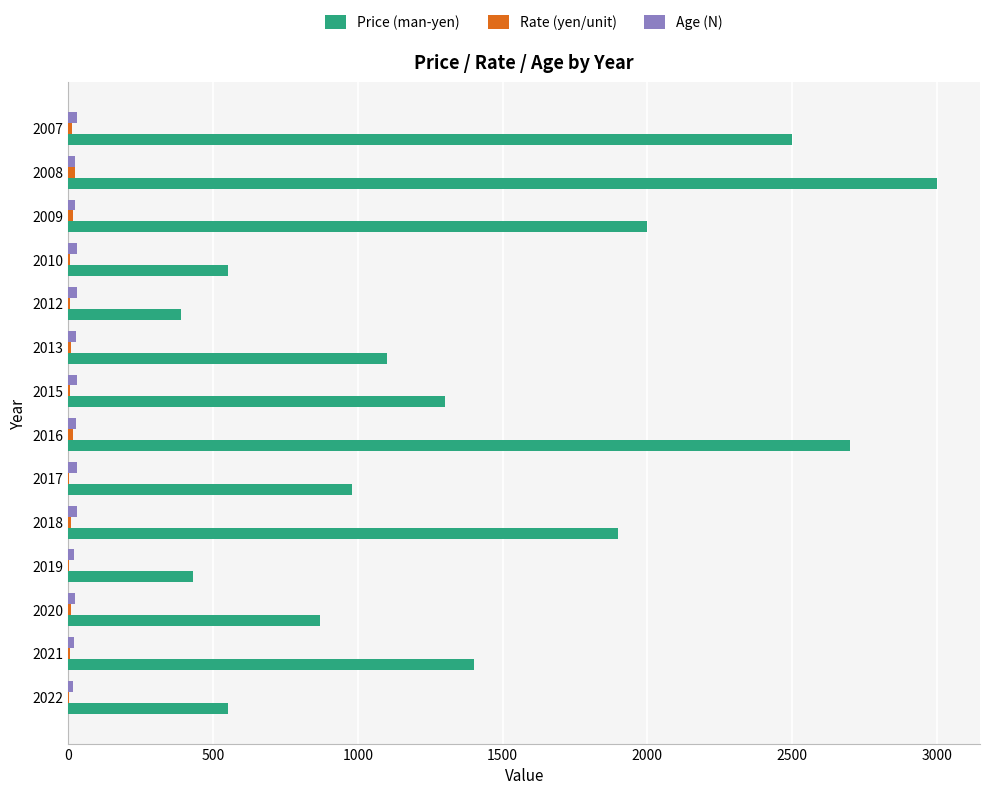

Where is Price (man-yen) nearest to the value 1695?

2018